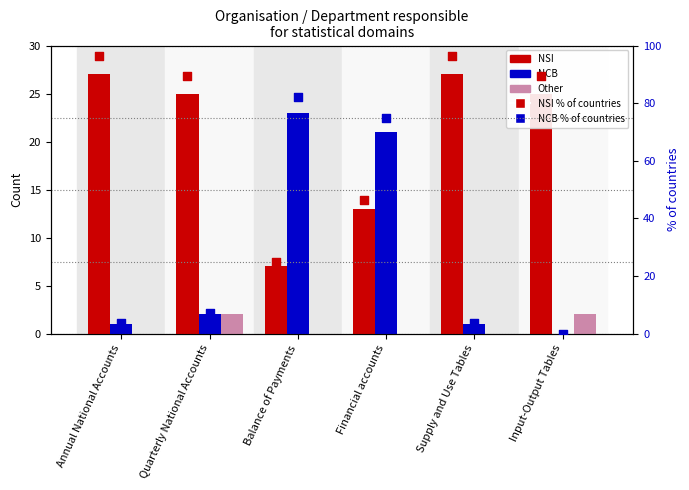

At which category is the sum across all series the highest?

Financial accounts